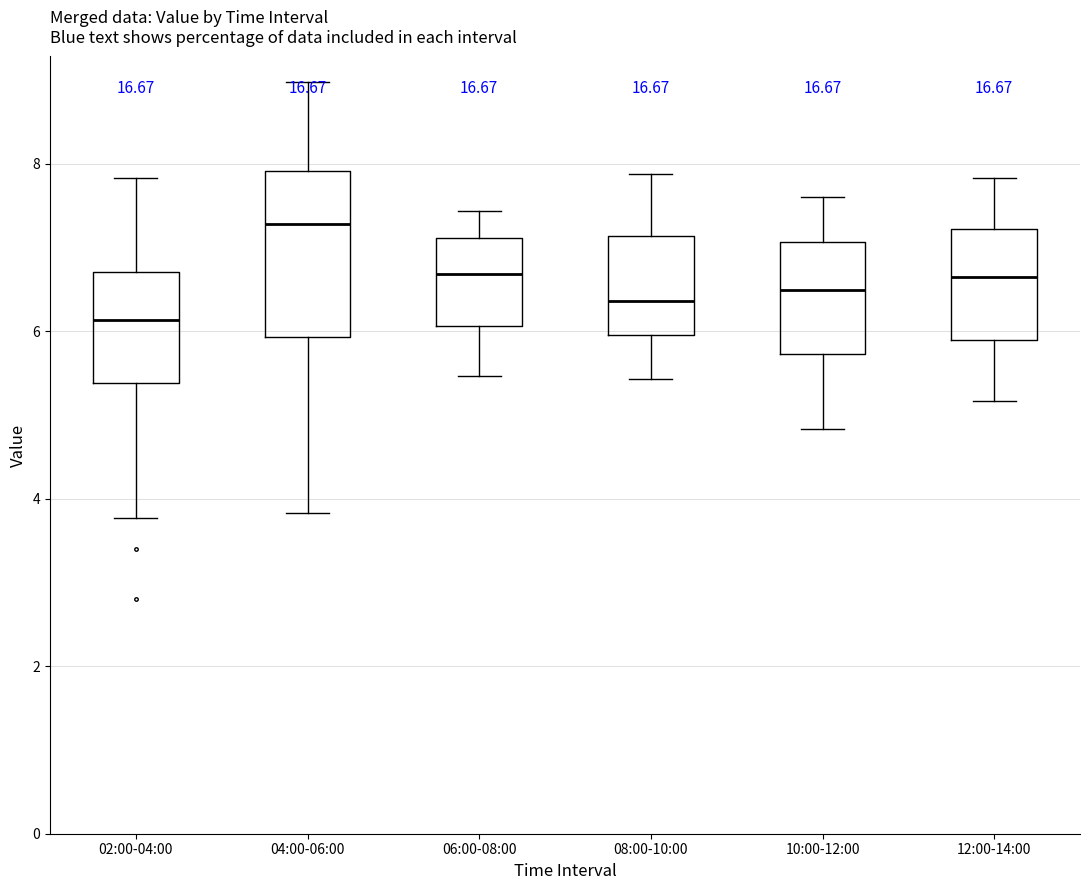

Which box's median line is the lowest?

02:00-04:00